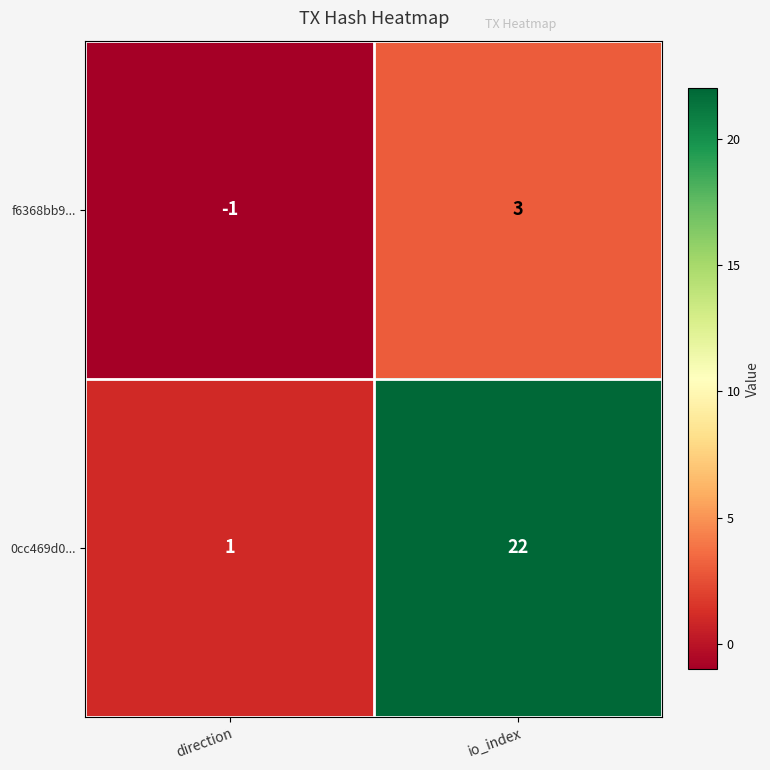

Rank the categories by 0cc469d0... value from highest to lowest.

io_index, direction